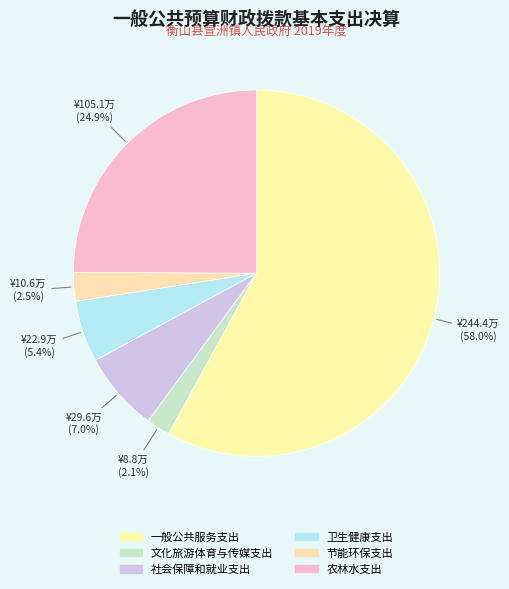

What is the ratio of the value at 文化旅游体育与传媒支出 to the value at 节能环保支出?

0.8